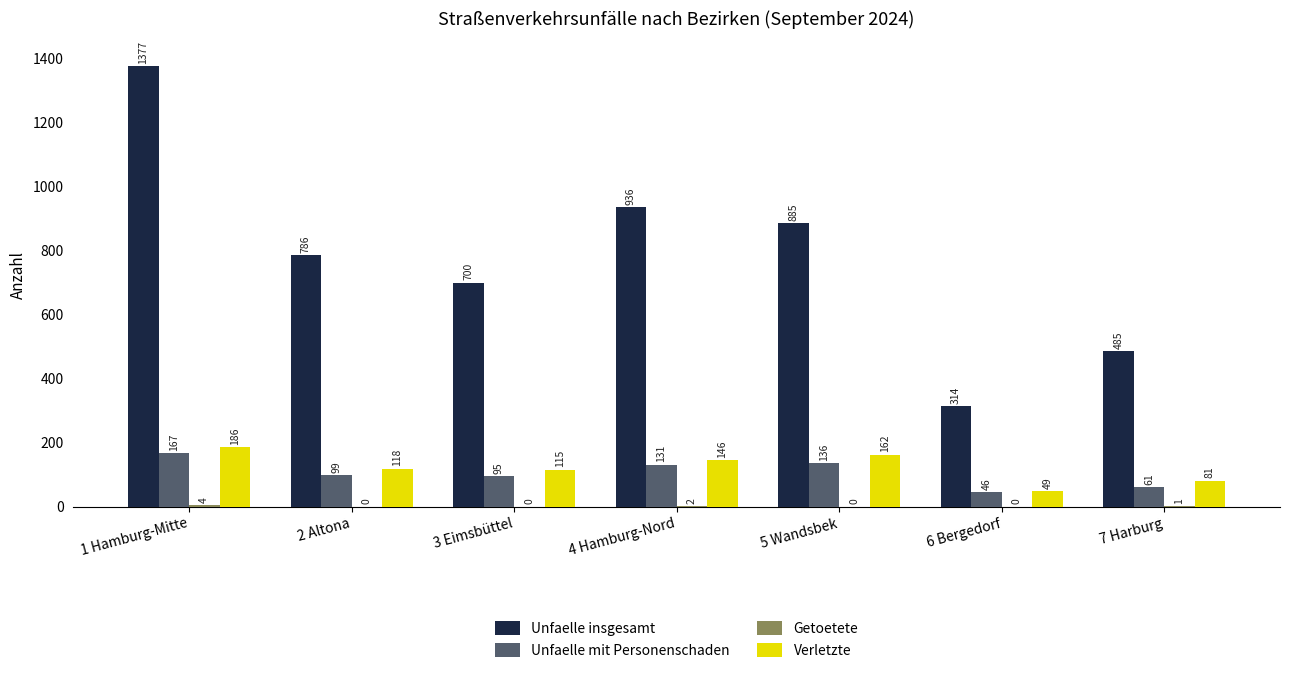

Which series changed the most between 3 Eimsbüttel and 5 Wandsbek?

Unfaelle insgesamt